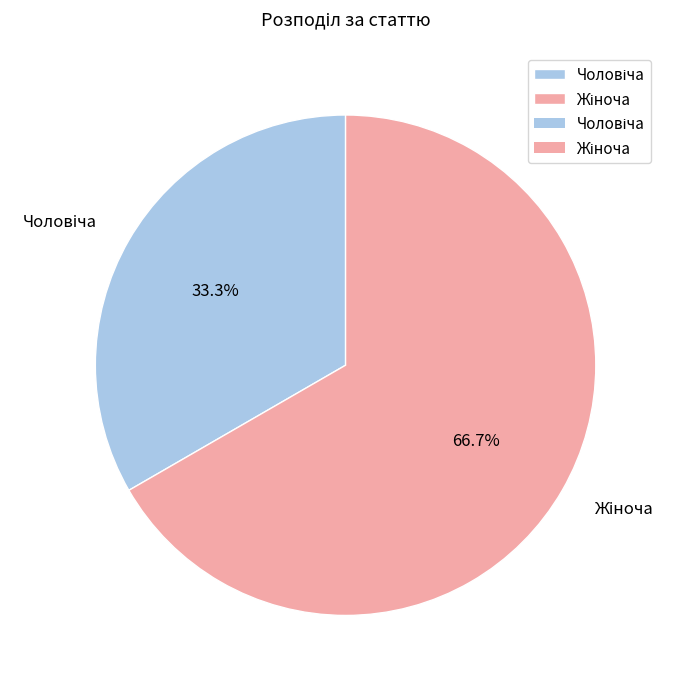

Is there any slice that represents more than half of the pie?

Yes